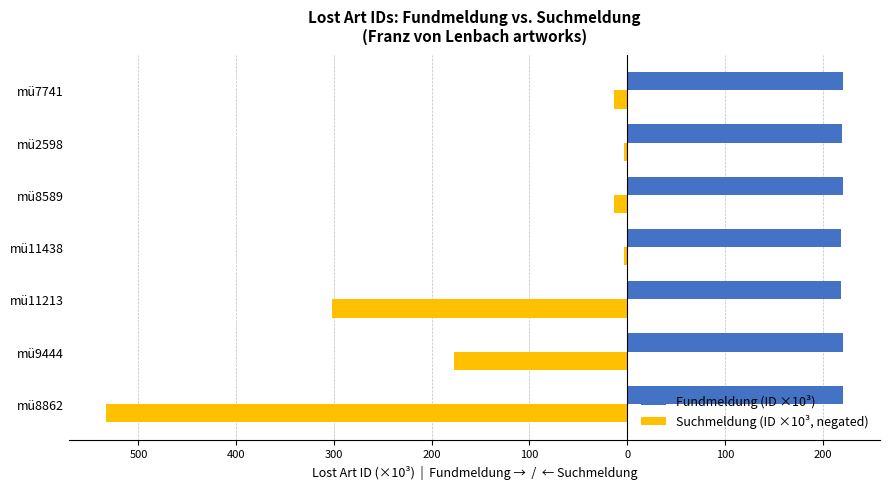

What are all the series names shown in the legend?

Fundmeldung (ID ×10³), Suchmeldung (ID ×10³, negated)